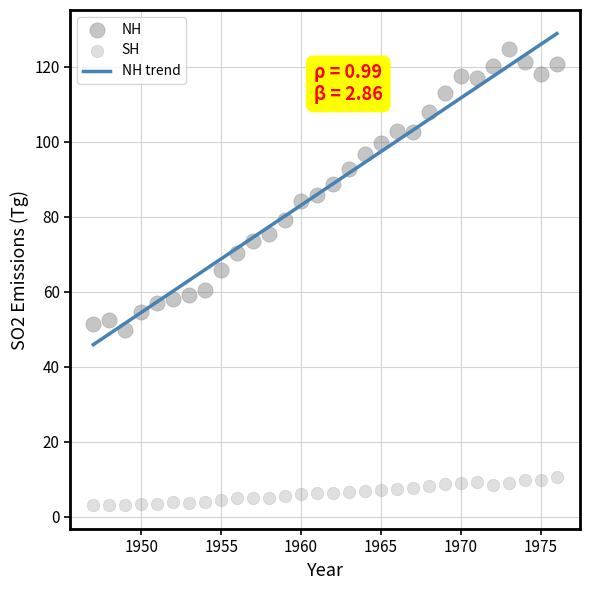

Count the number of points in this scatter plot.

60